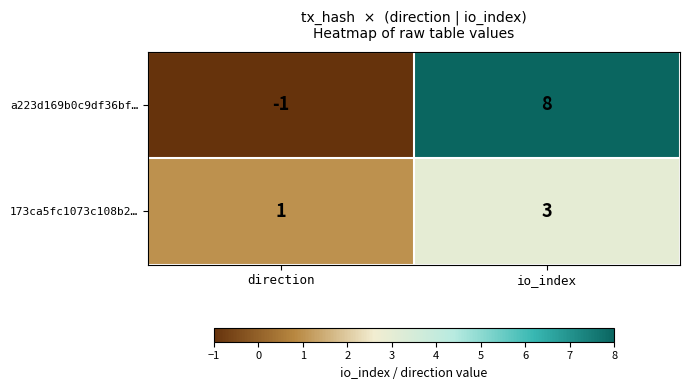

Reading left to right, transcribe all the data shown in this chart.

a223d169b0c9df36bf…: direction=-1	io_index=8
173ca5fc1073c108b2…: direction=1	io_index=3